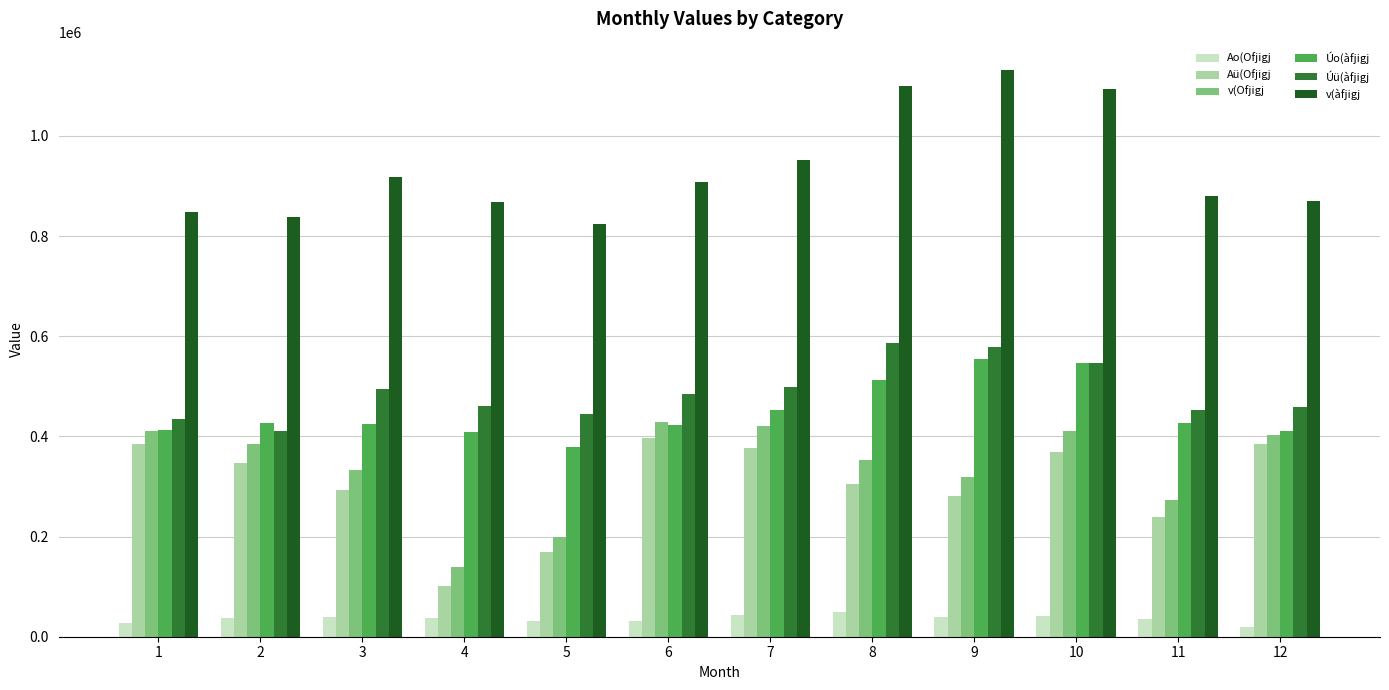

Are the bars horizontal?

No